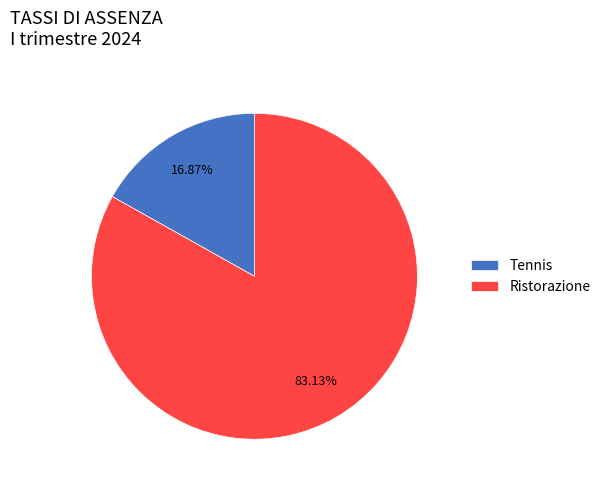

How many segments does this pie chart have?

2